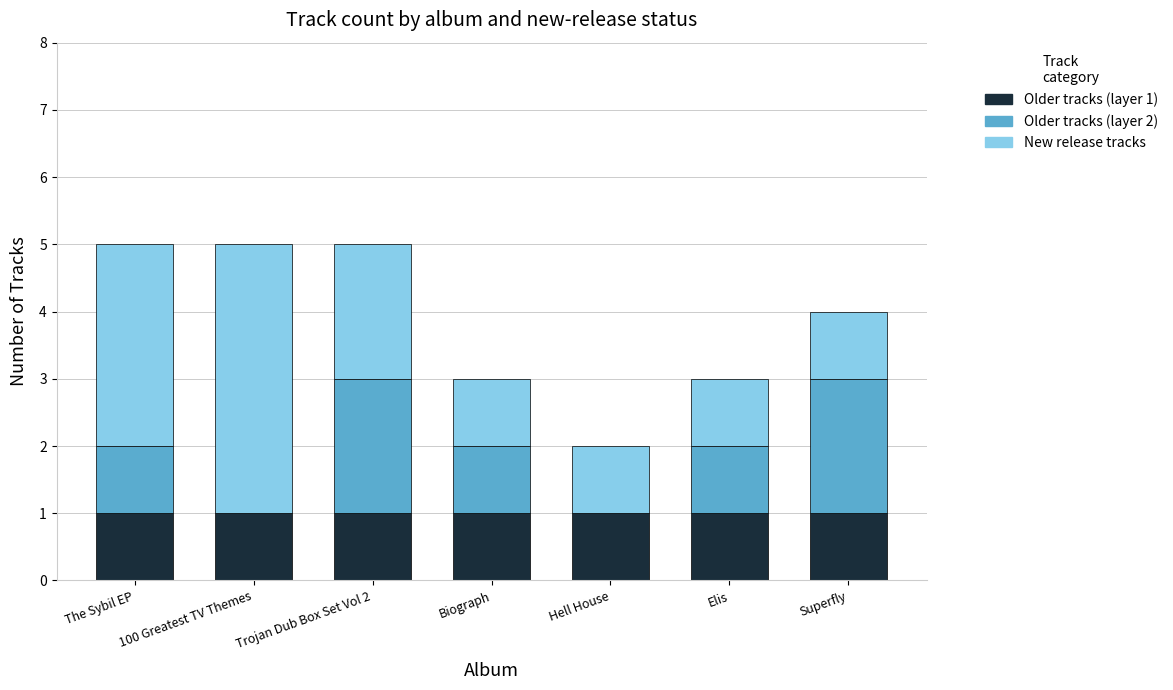

What is the total value across all series at Biograph?

3